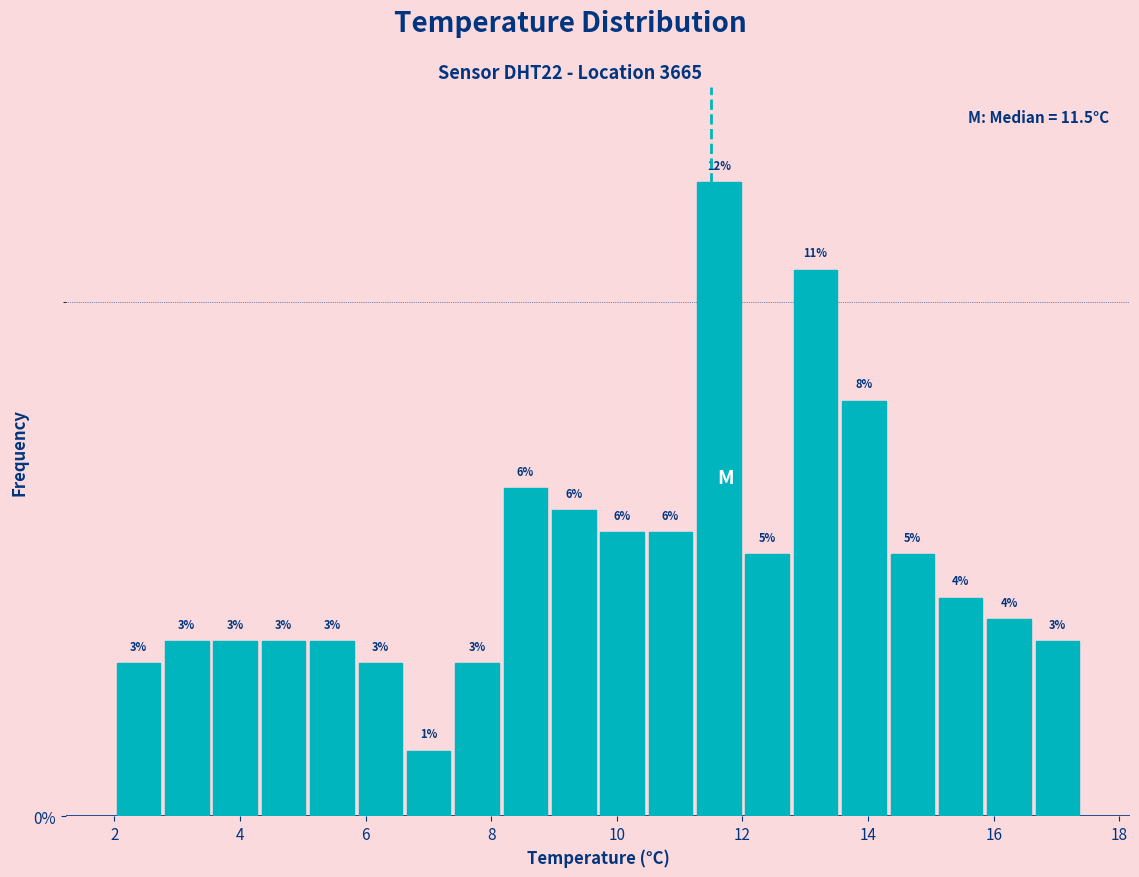

Read against the x-axis, roughly where is the centre of the tallest bar?

11.6